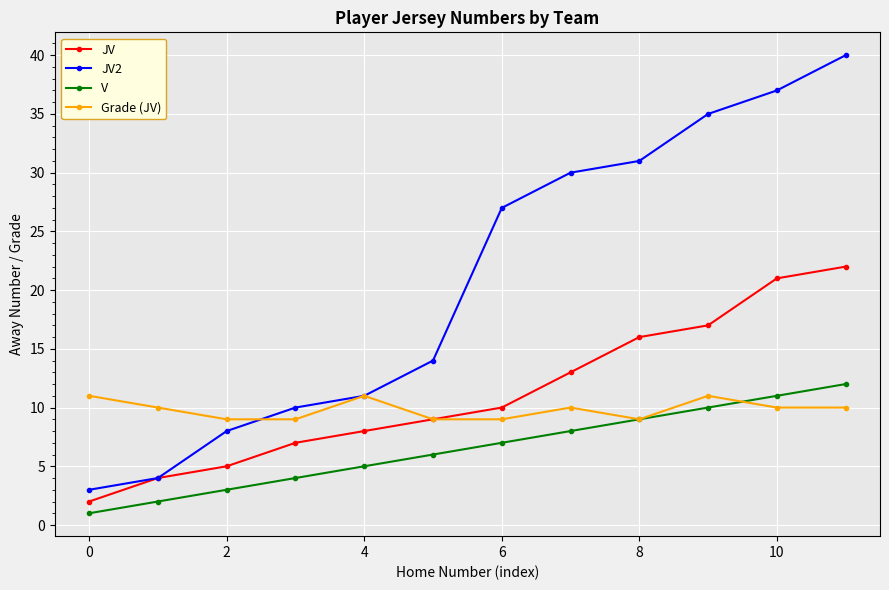

True or false: JV and V cross at least once.

False